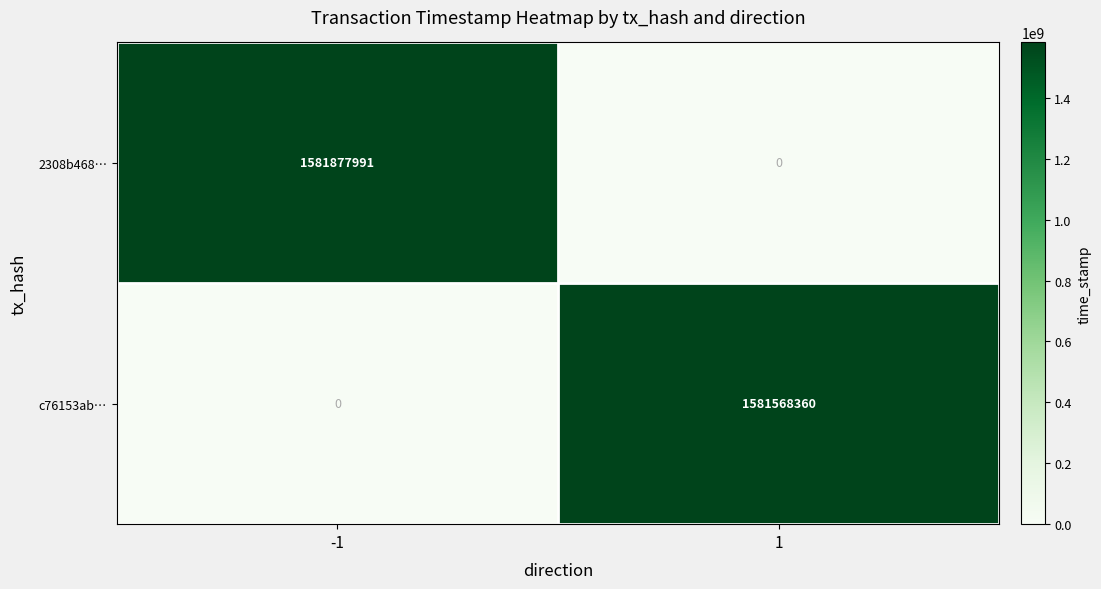

Rank the series by their maximum value, from lowest to highest.

c76153ab…, 2308b468…